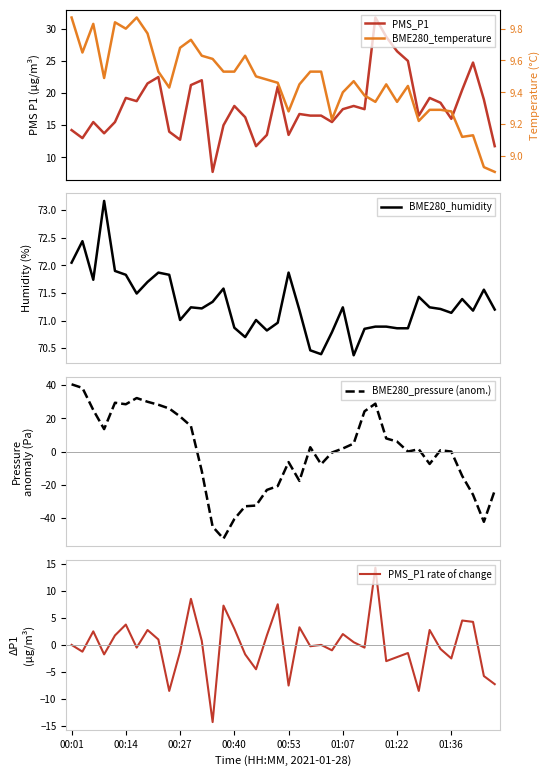

Does the chart have visible grid lines?

No